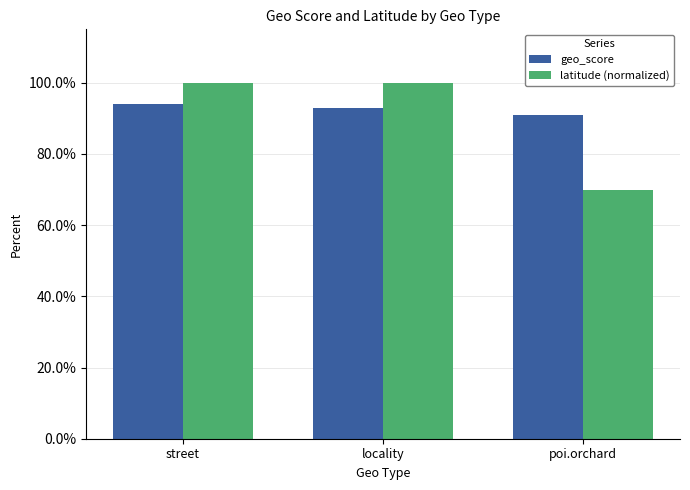

What is the minimum value shown in the chart?

0.7